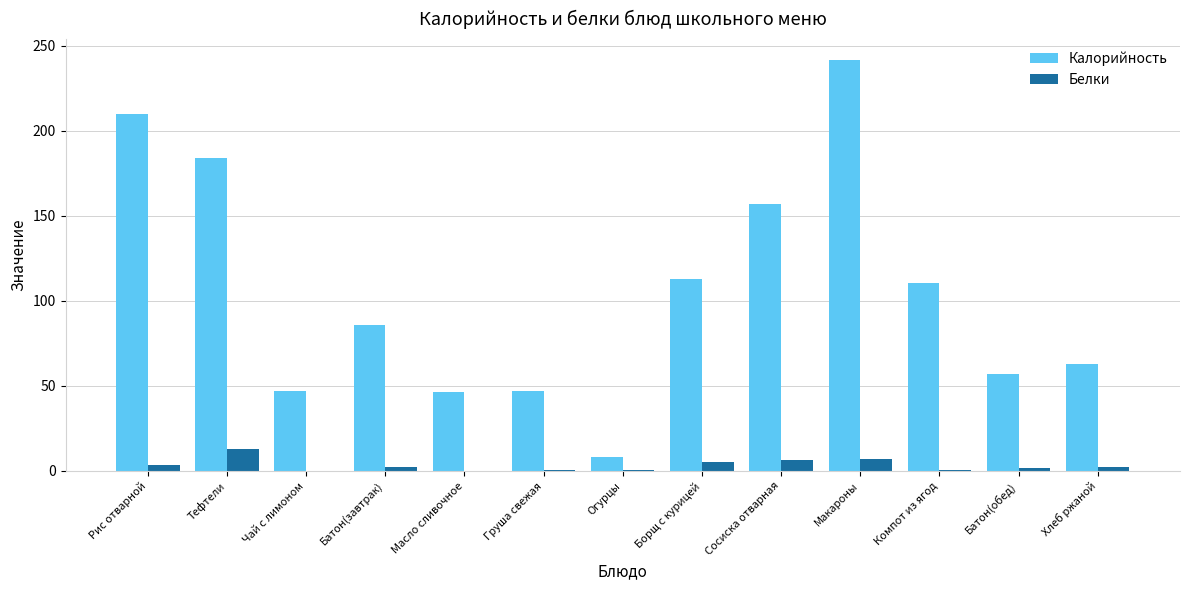

Is it true that Белки equals 6.7 at Макароны?

True